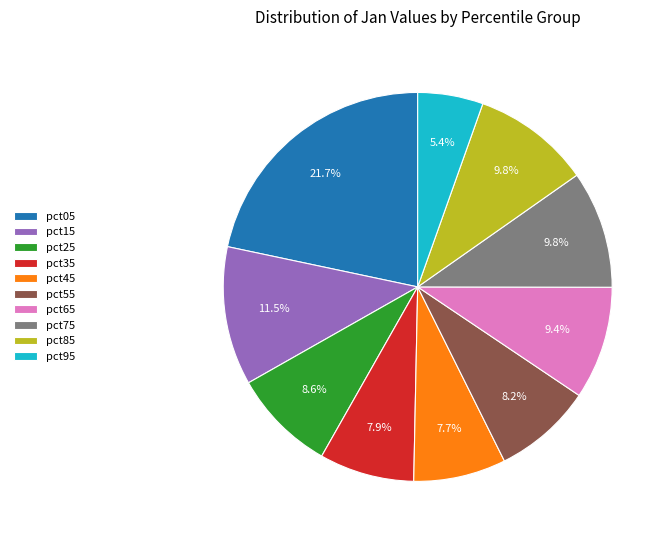

How many slices are in this pie chart?

10